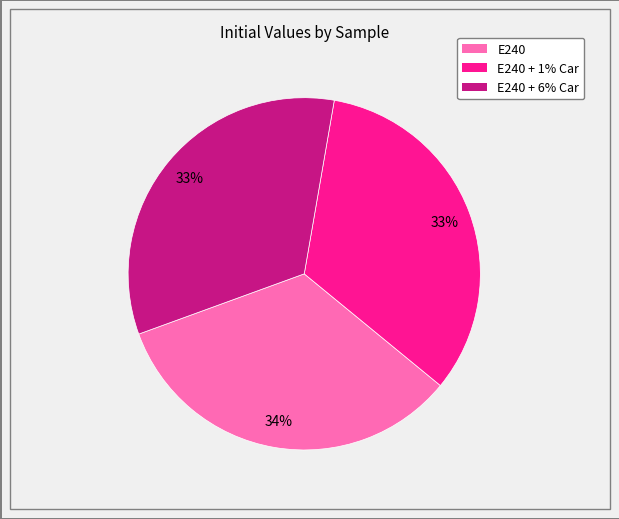

How many segments does this pie chart have?

3